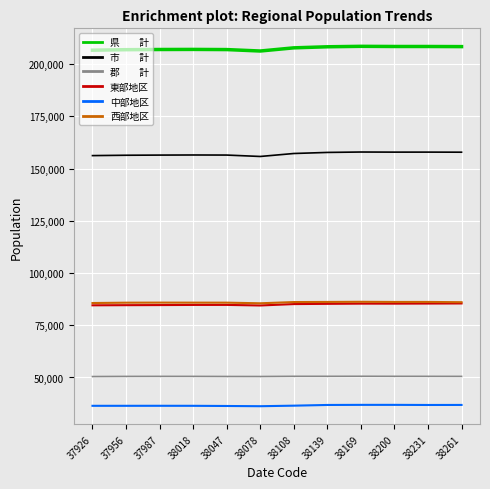

What is the smallest value displayed?

36260